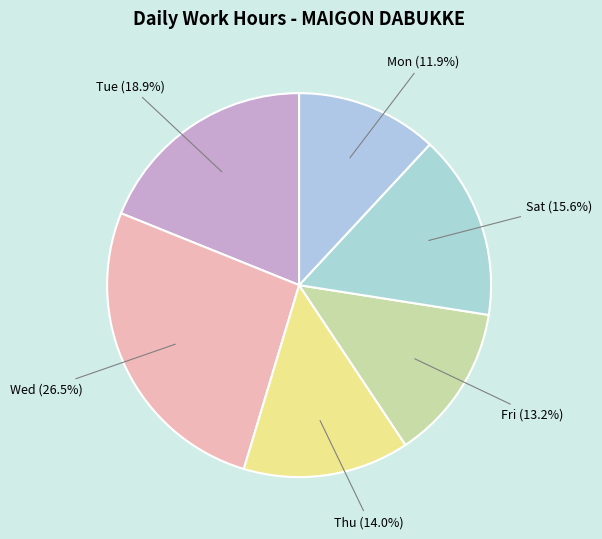

Which slice is the largest?

30-Wed